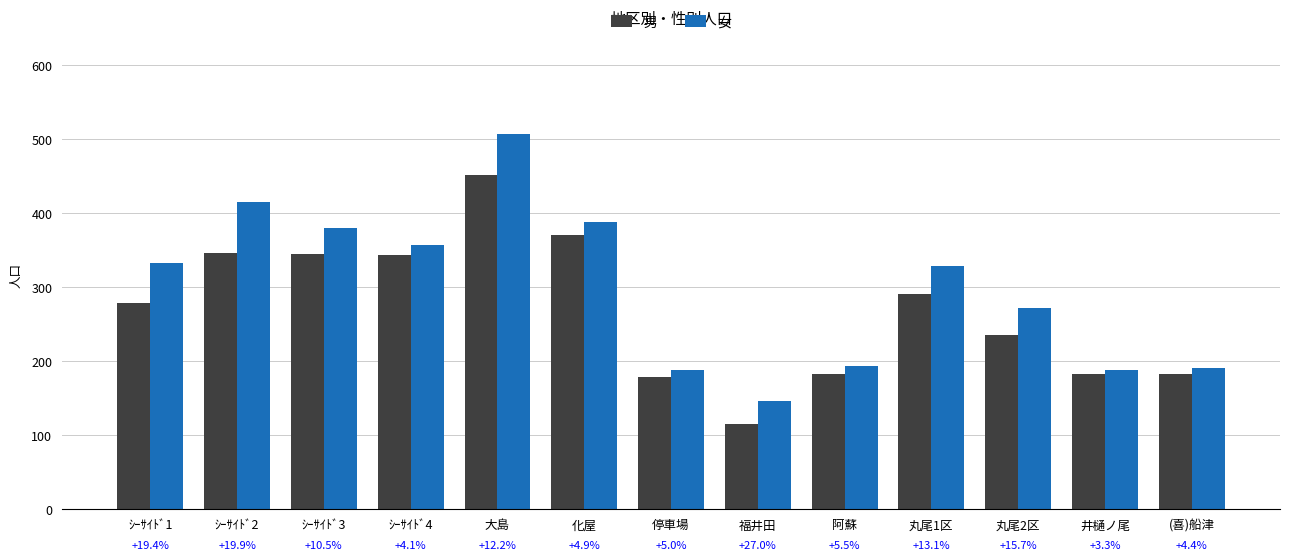

How many bars are there in total?

26